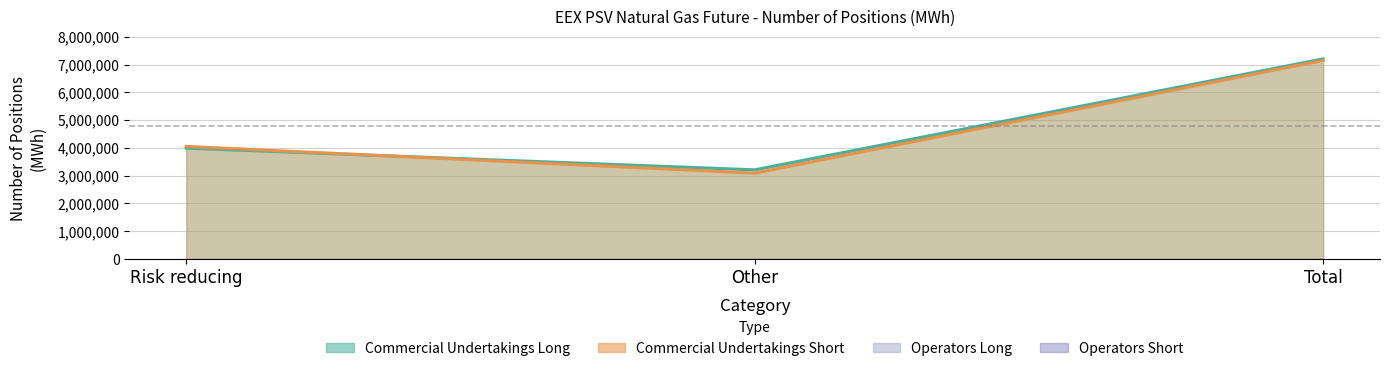

What is the minimum value for Commercial Undertakings Long?

3211704